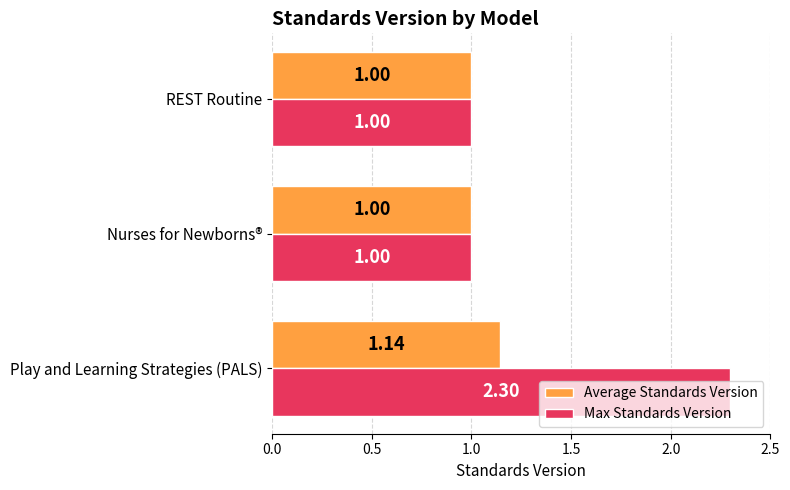

What is the sum of all Average Standards Version values?

3.1